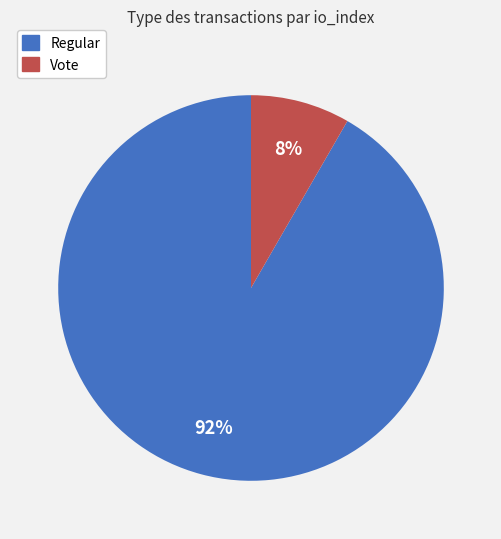

How many segments does this pie chart have?

2